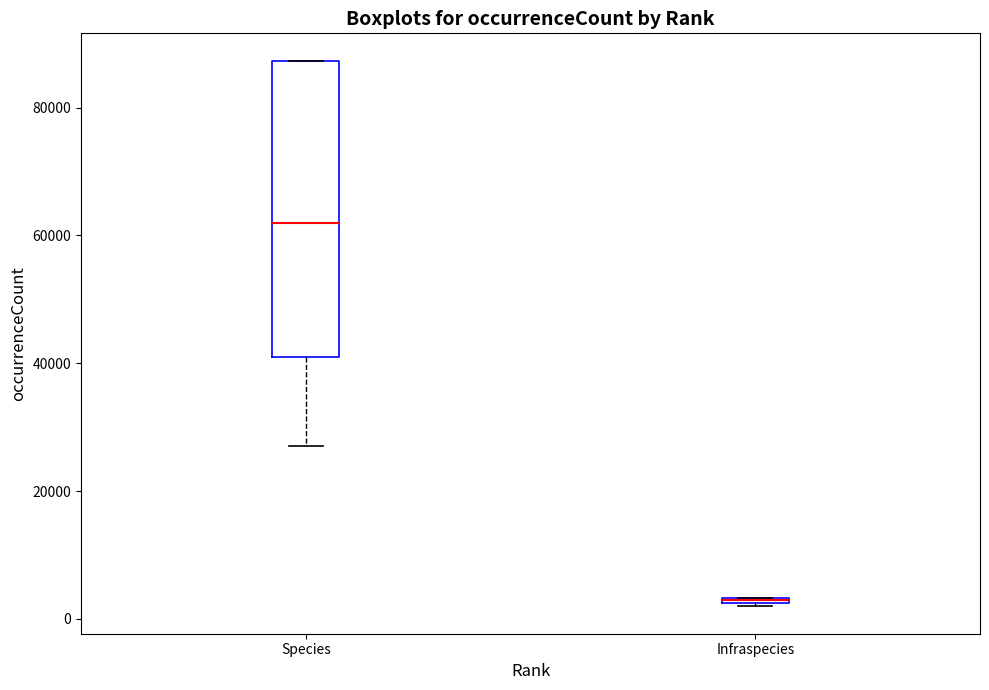

Comparing the boxes themselves (not the whiskers), which one is the tallest?

Species